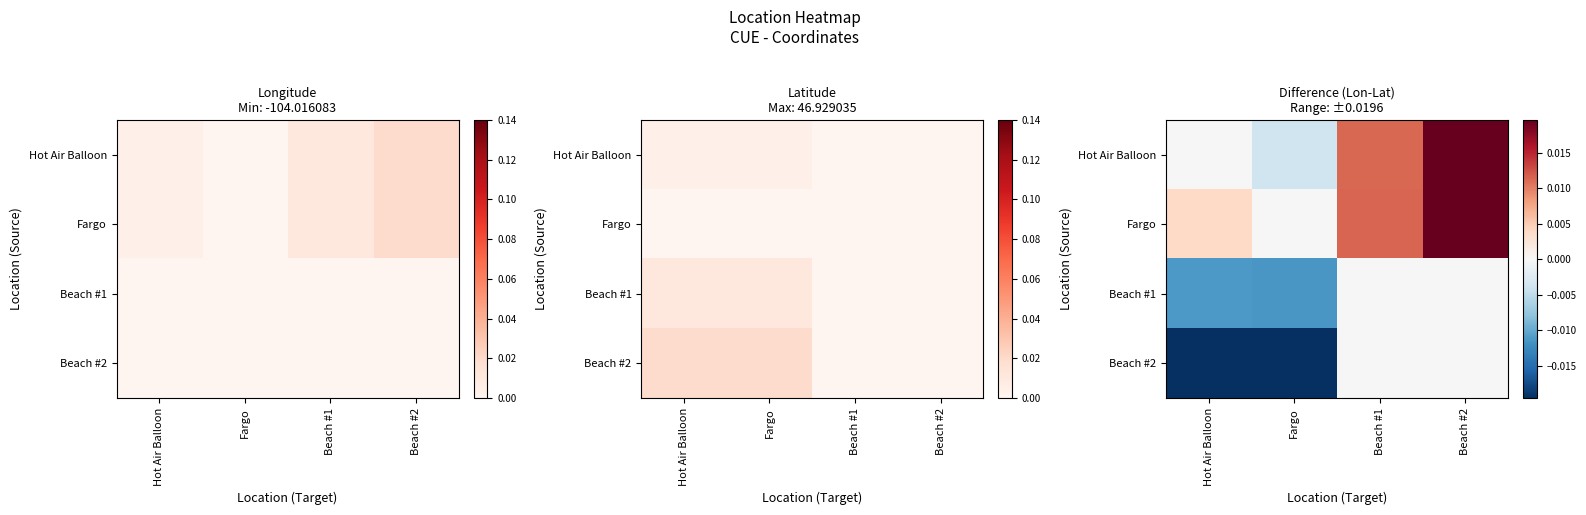

Which label corresponds to the largest value in the chart?

Beach #2